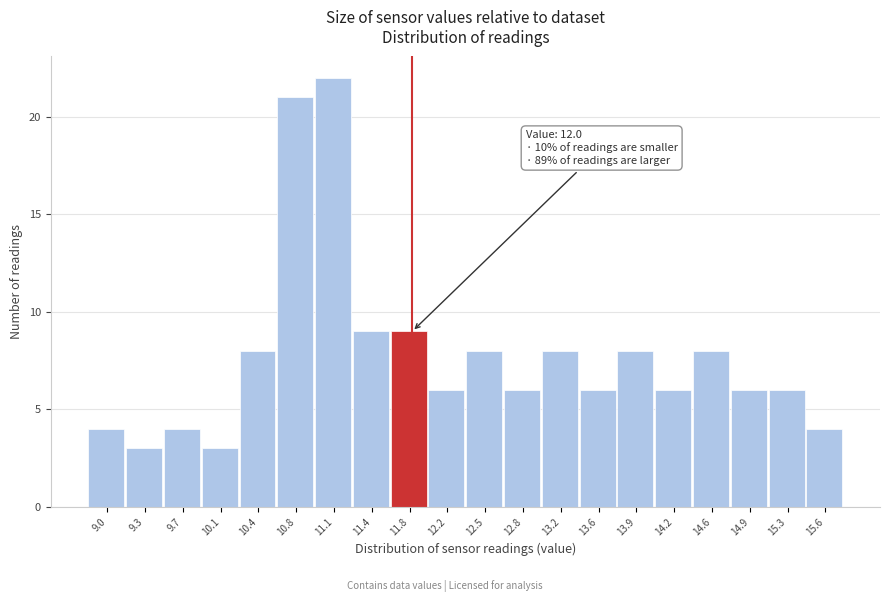

Reading left to right, transcribe all the data shown in this chart.

9.0=4	9.3=3	9.7=4	10.1=3	10.4=8	10.8=21	11.1=22	11.4=9	11.8=9	12.2=6	12.5=8	12.8=6	13.2=8	13.6=6	13.9=8	14.2=6	14.6=8	14.9=6	15.3=6	15.6=4